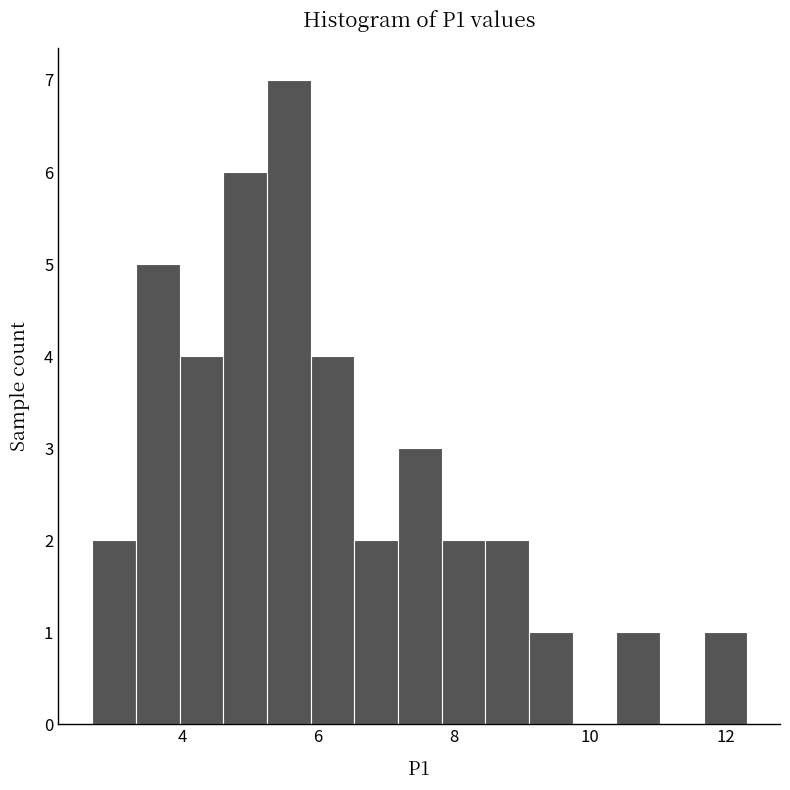

Read against the x-axis, roughly where is the centre of the tallest bar?

5.6